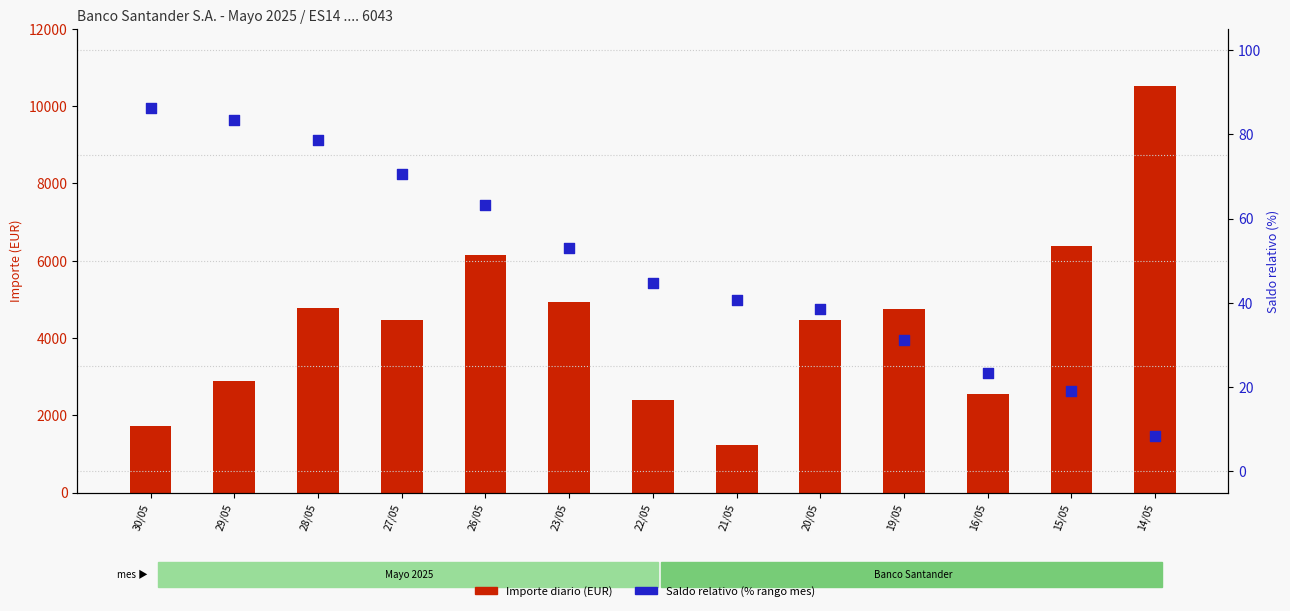

Which series reaches the minimum Y coordinate?

Saldo (% rango)